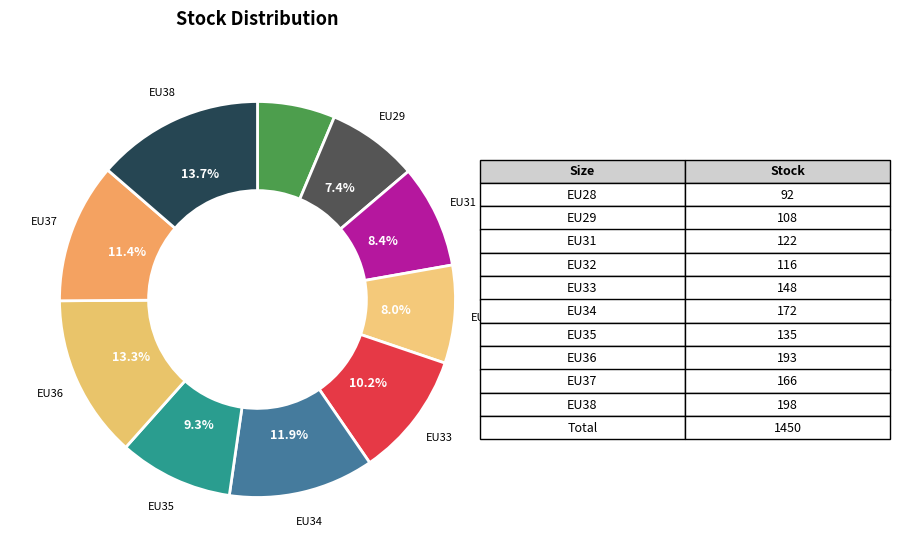

How many segments does this pie chart have?

10